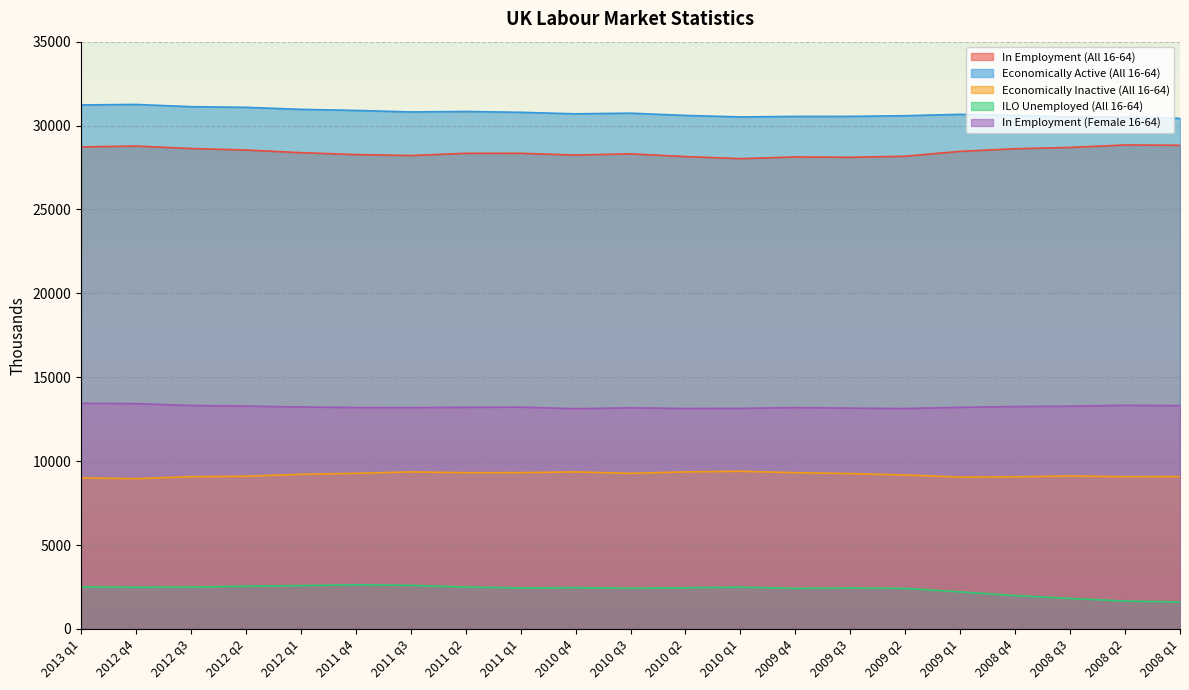

The value of In Employment (Female 16-64) at 2010 q3 is 13175. True or false?

True